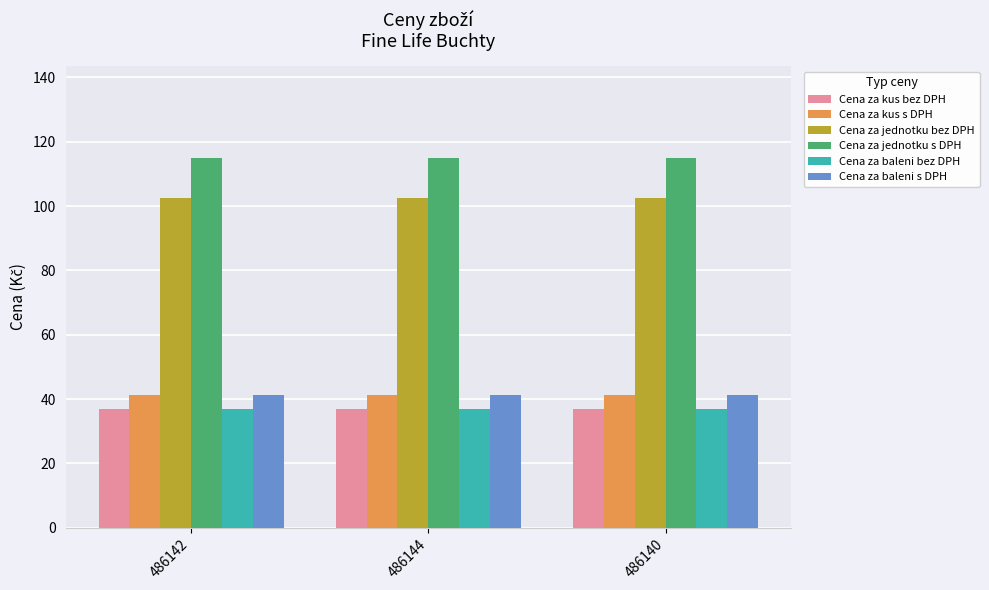

What is the difference between the highest and lowest values at 486142?

77.9